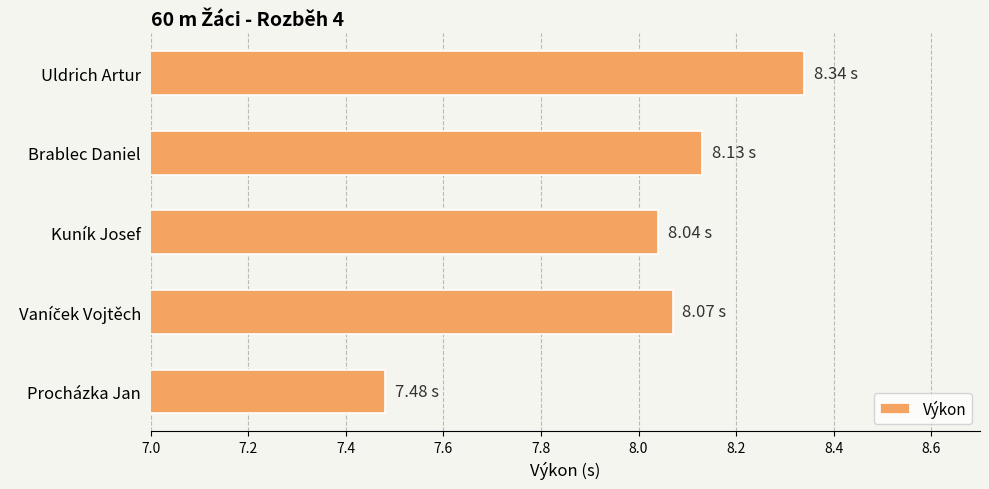

Approximately how many times larger is the value at Kuník Josef compared to Brablec Daniel?

1.0